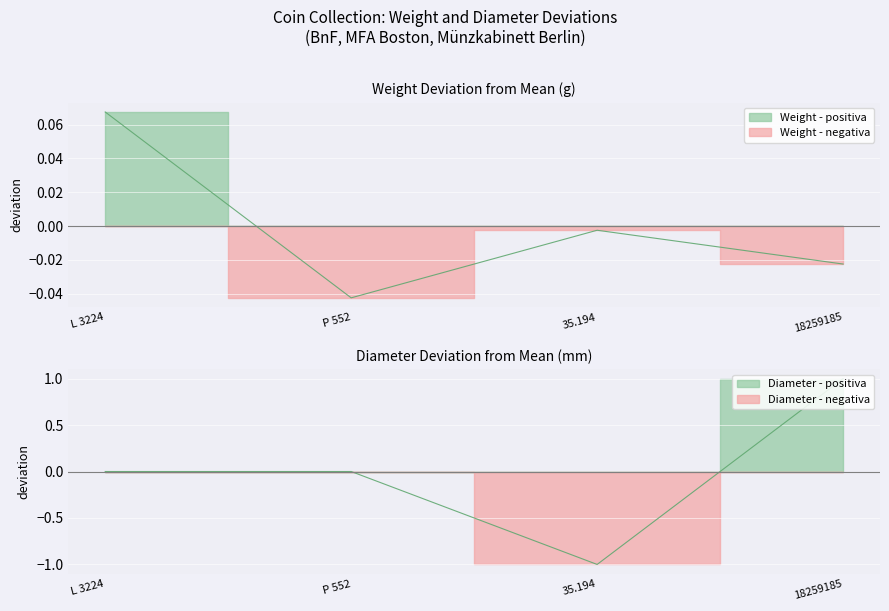

Where is the first local minimum?

P 552